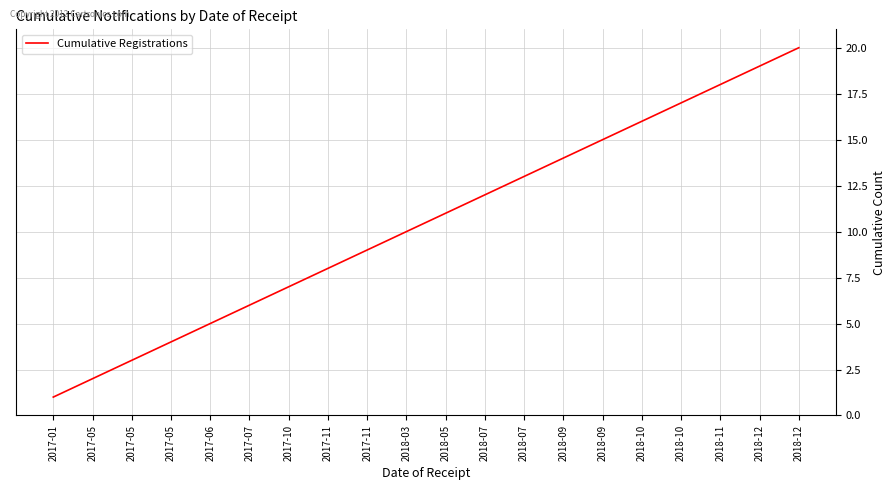

What is the value of the 10th point from the left?

10